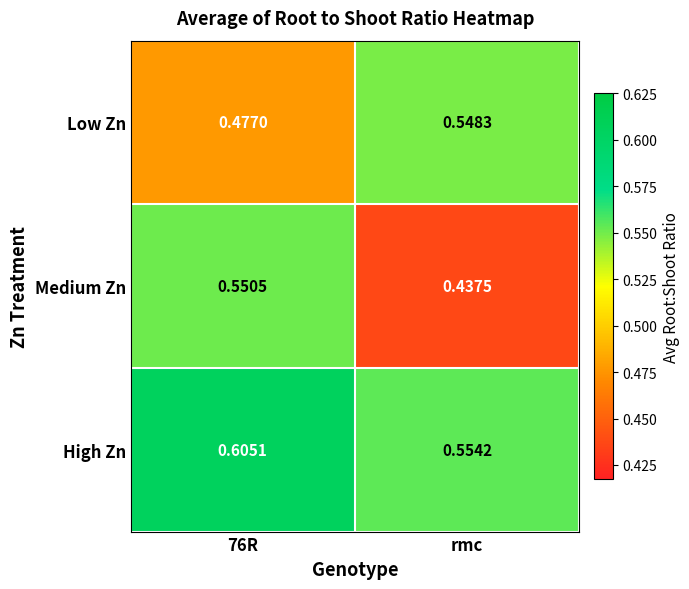

Which series has the largest range (max minus min)?

Medium Zn